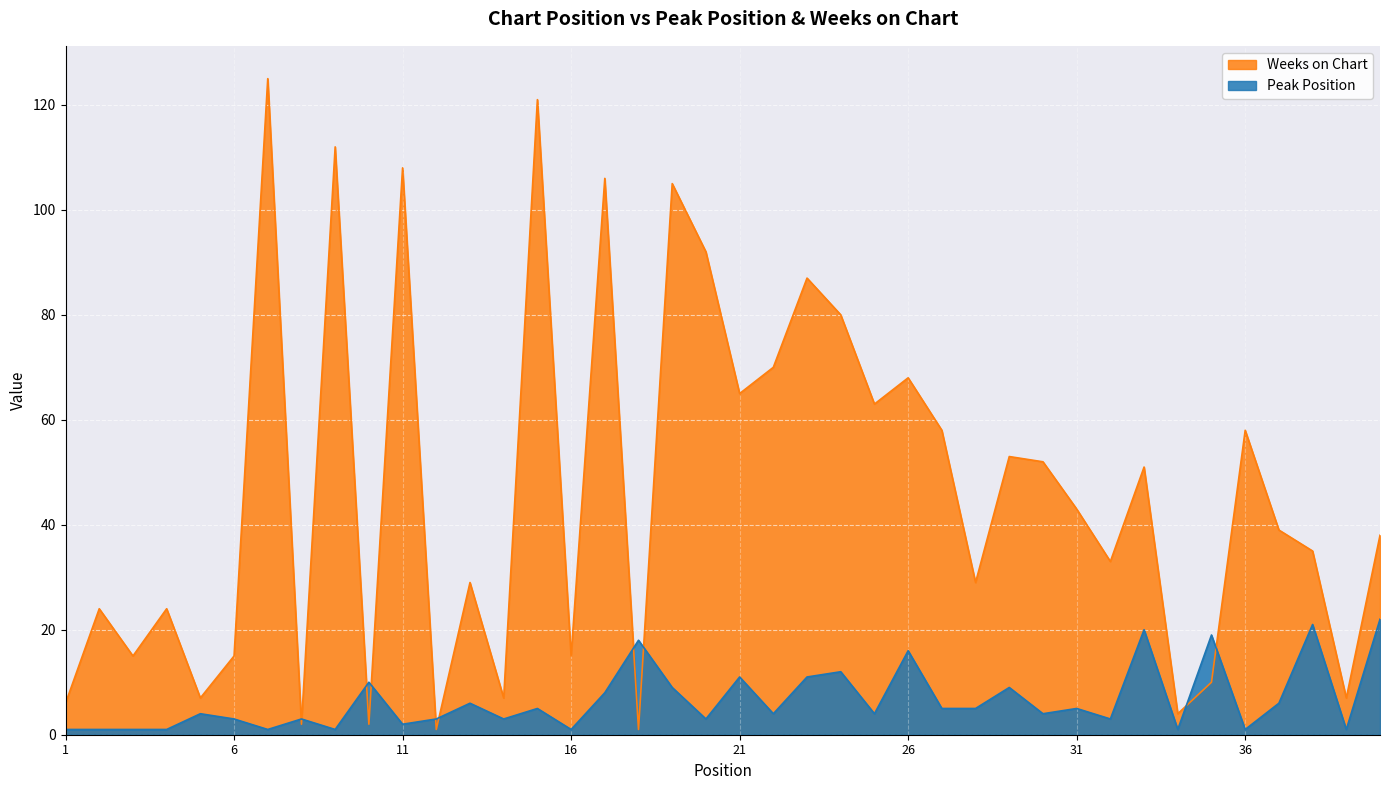

Rank the series by their average value, from highest to lowest.

Weeks on Chart, Peak Position